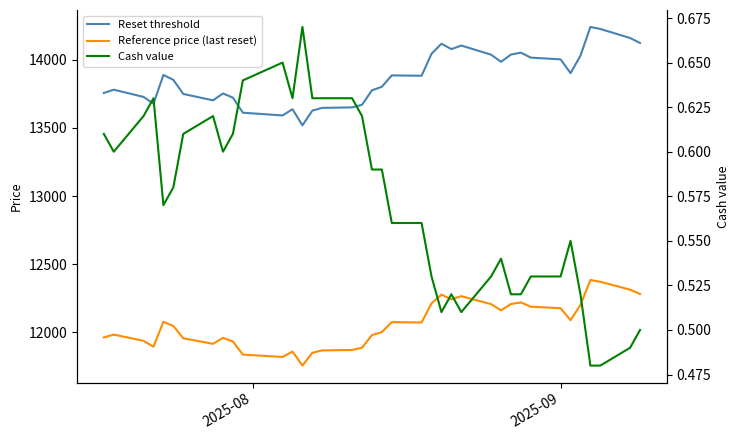

True or false: Cash value has more than 2 points higher than both neighbors.

True